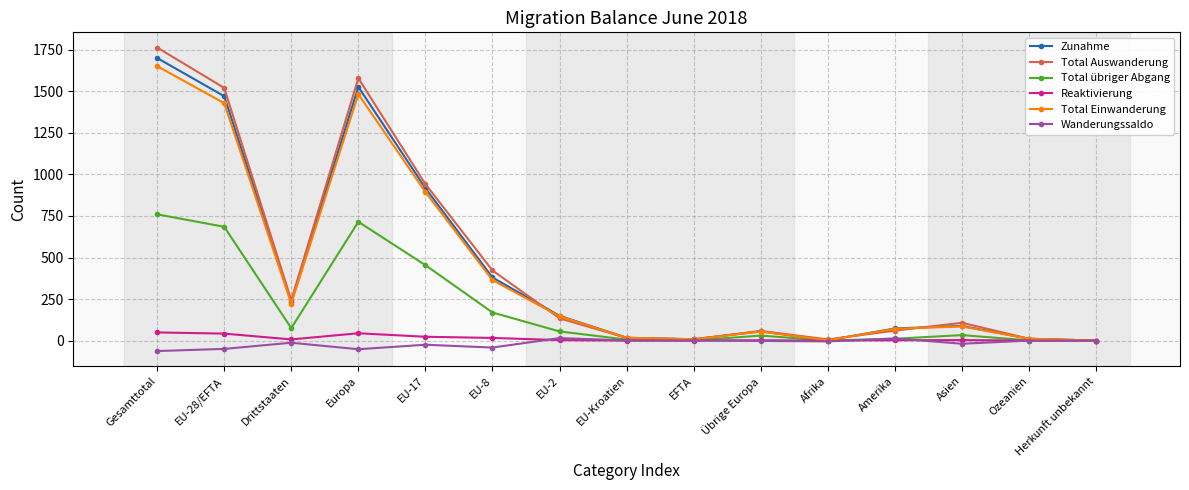

What is the average value of the Total Einwanderung series?

429